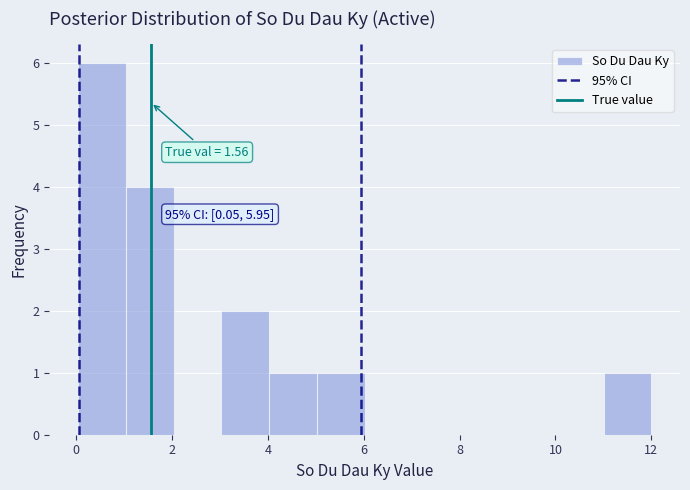

Which range on the x-axis has the tallest bar?

0 to 1